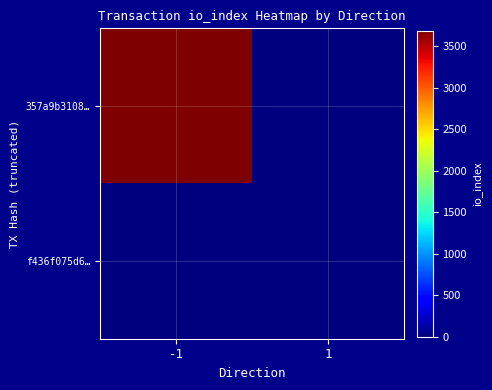

Reading left to right, extract all data points from this chart.

357a9b3108…: -1=3688	1=0
f436f075d6…: -1=0	1=6